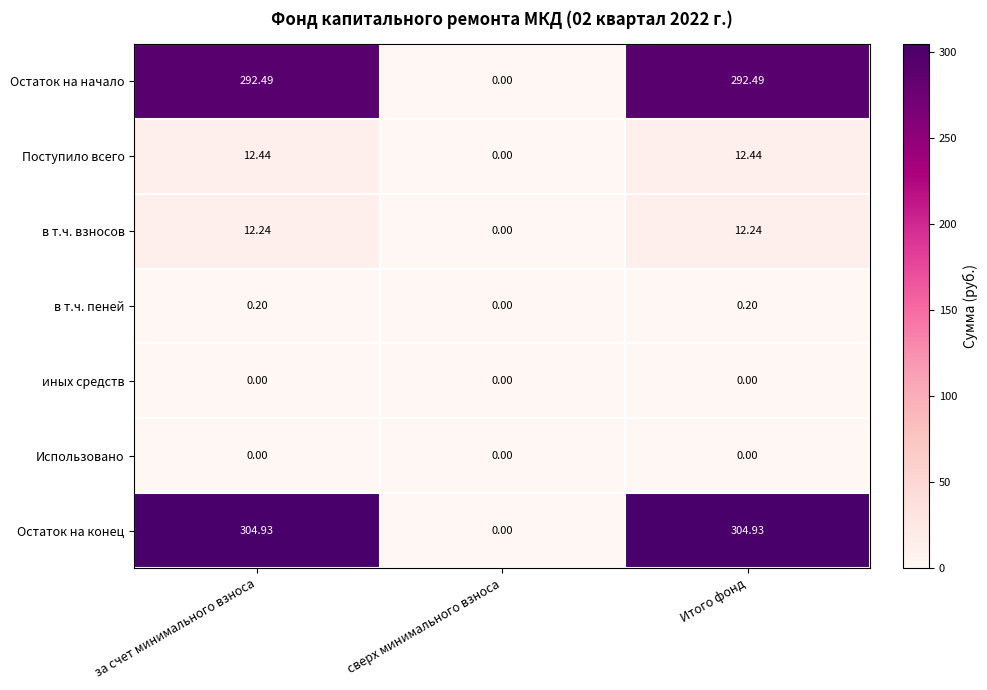

Which series has the widest spread of values?

Остаток на конец